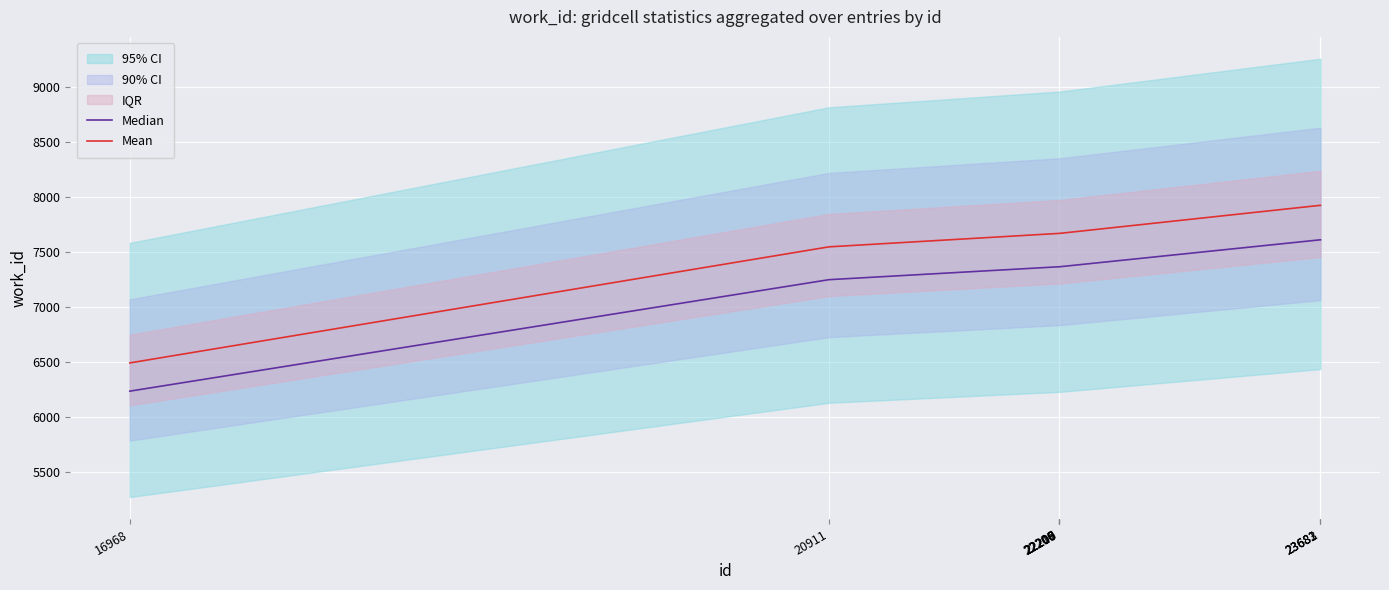

At which category is the sum across all series the highest?

23681